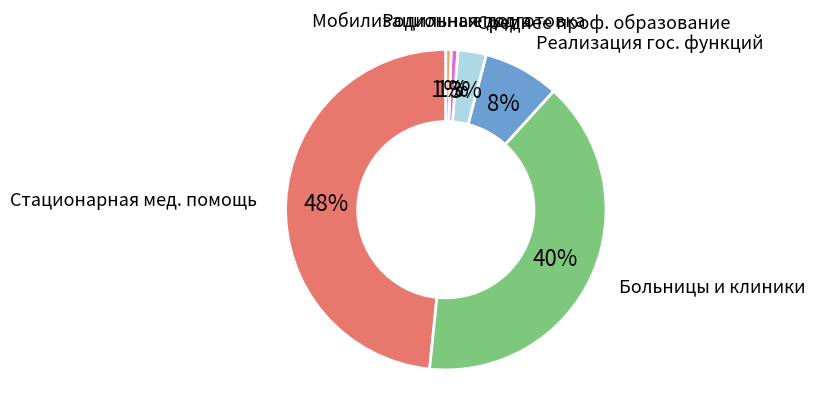

To the nearest percent, what is the average slice percentage?

17%